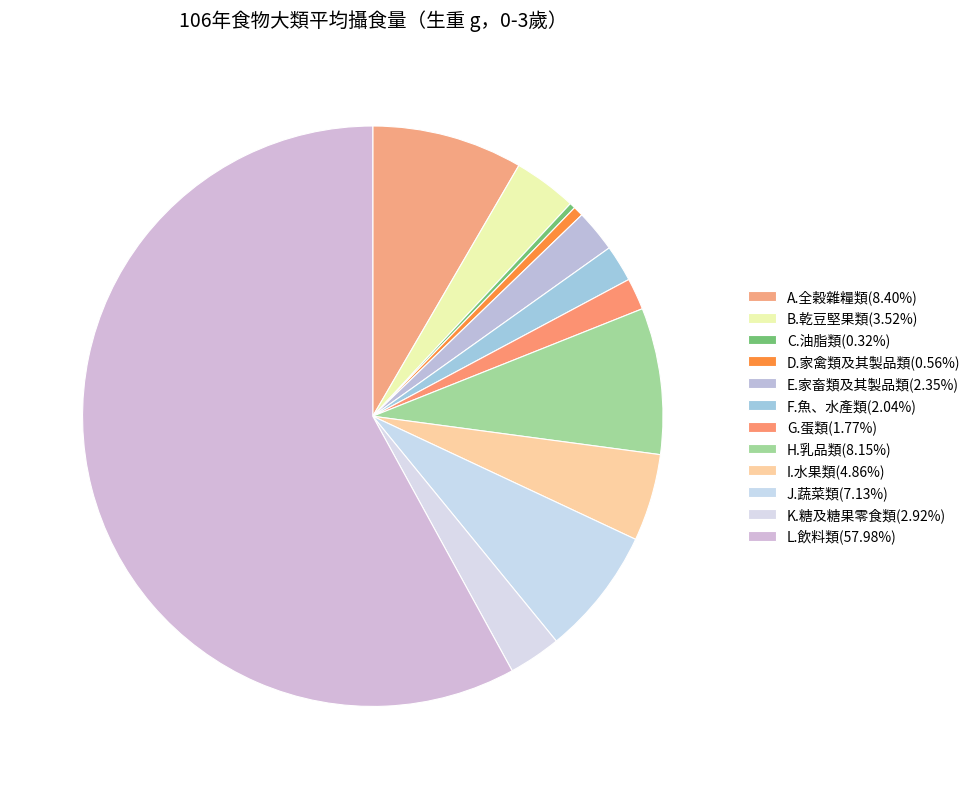

Which category has the biggest portion of the pie?

L.飲料類